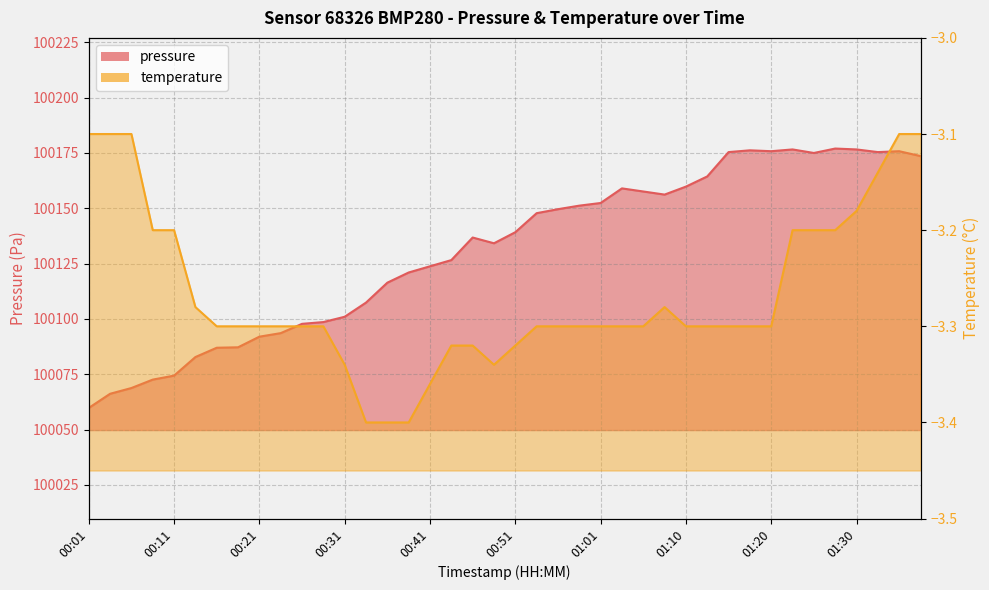

How many categories are shown in the chart?

40